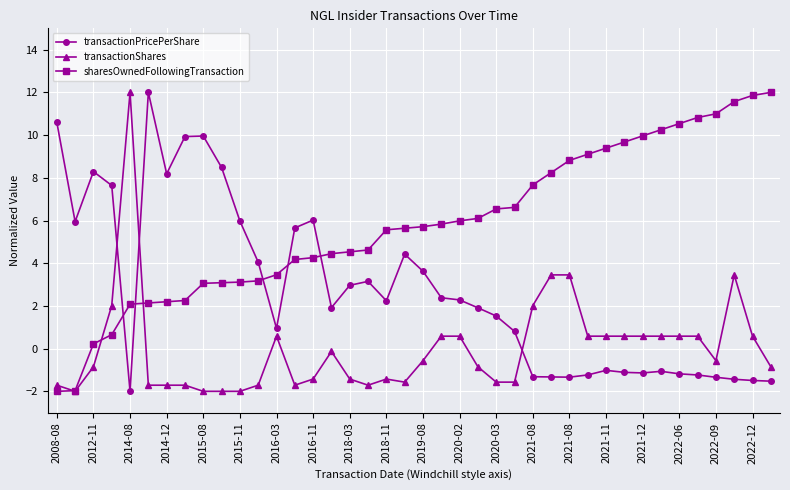

What is the highest value of the transactionPricePerShare series?

12.0